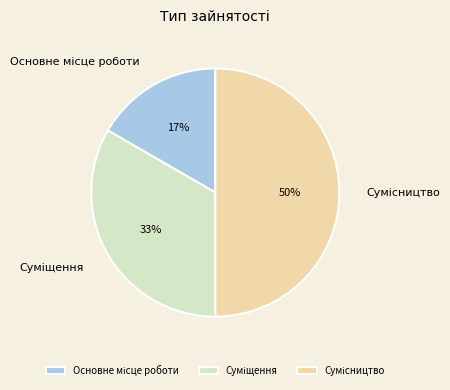

To the nearest percent, what is the difference between the largest and smallest slice percentages?

33%